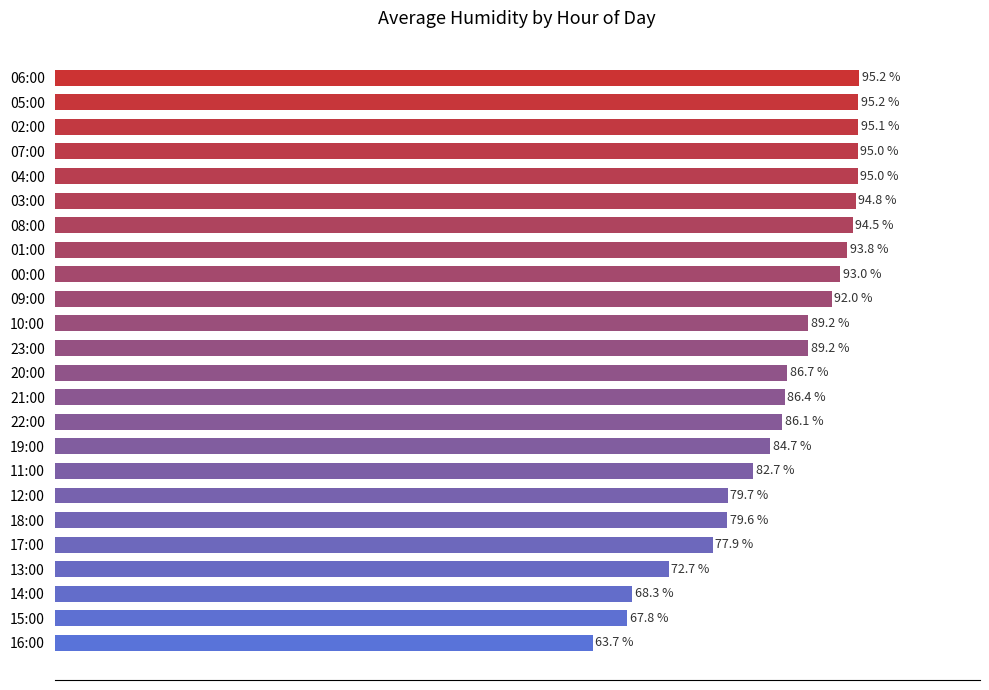

Which label corresponds to the smallest value in the chart?

16:00